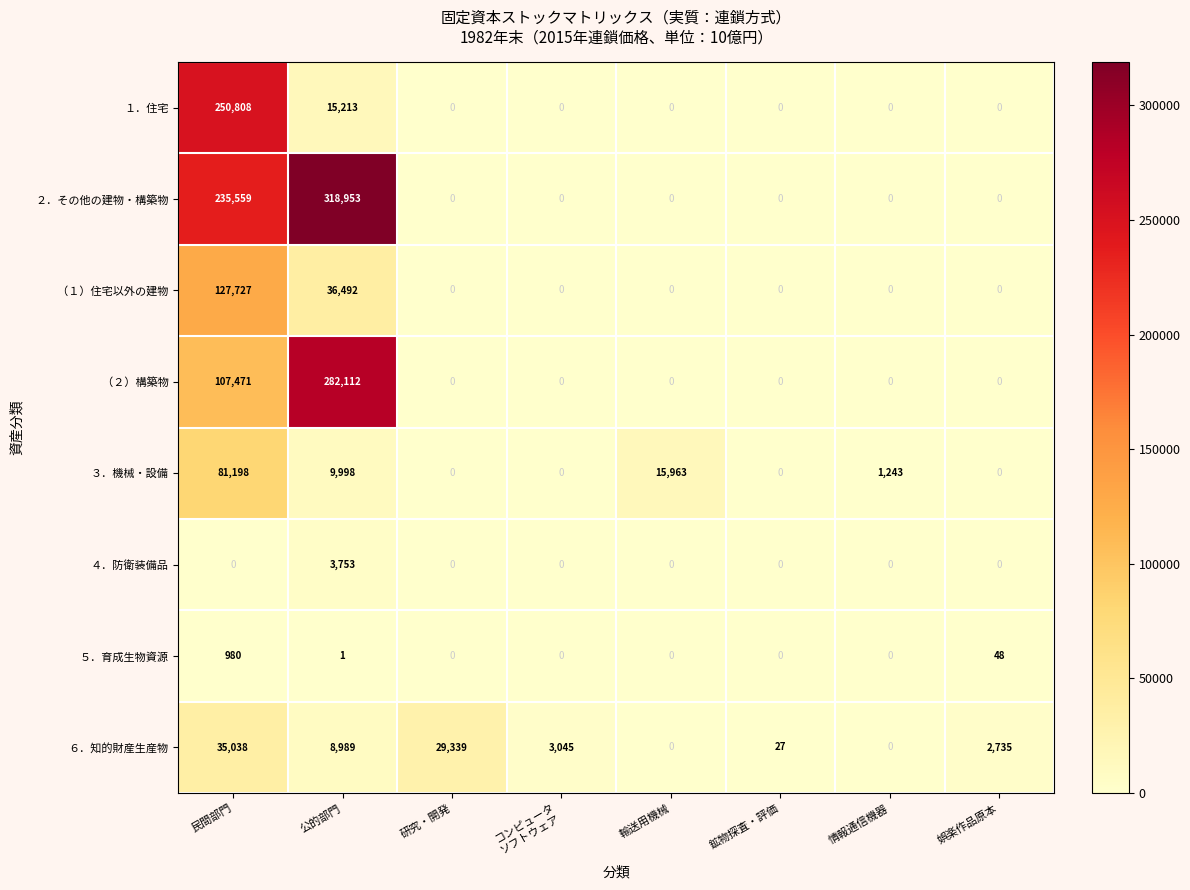

What is the total value across all series at 公的部門?

675511